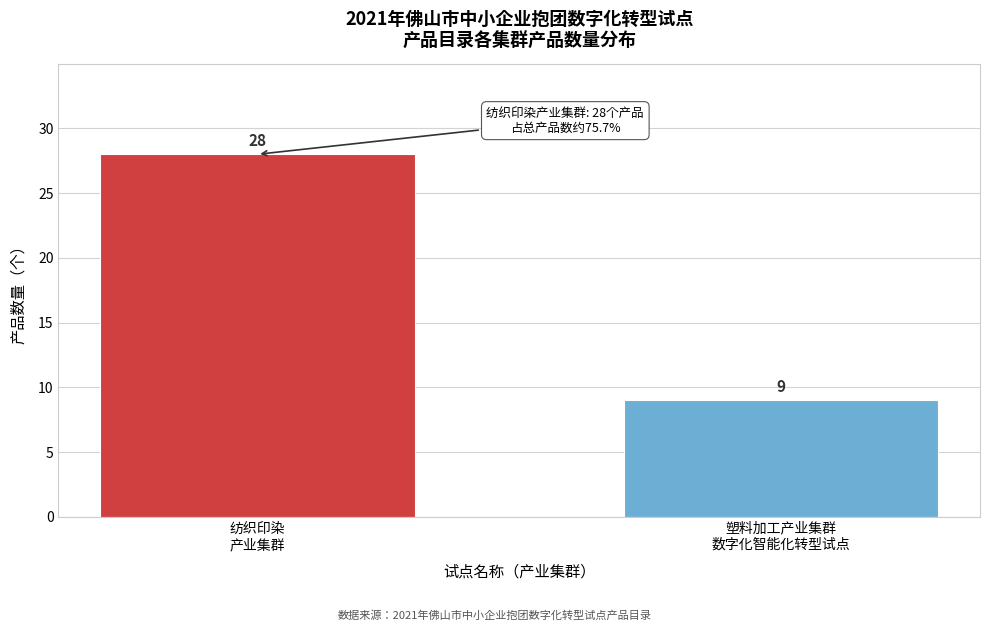

Reading left to right, extract all data points from this chart.

28	9